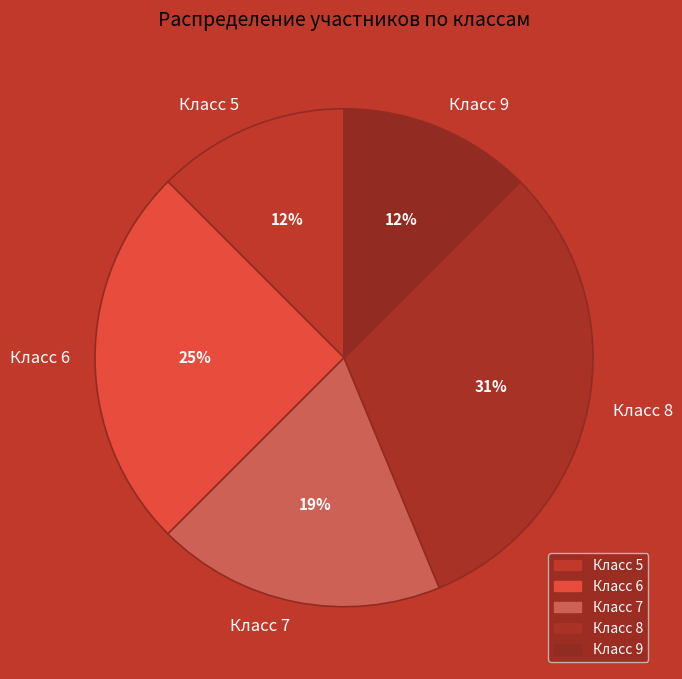

Count the number of slices in the pie.

5